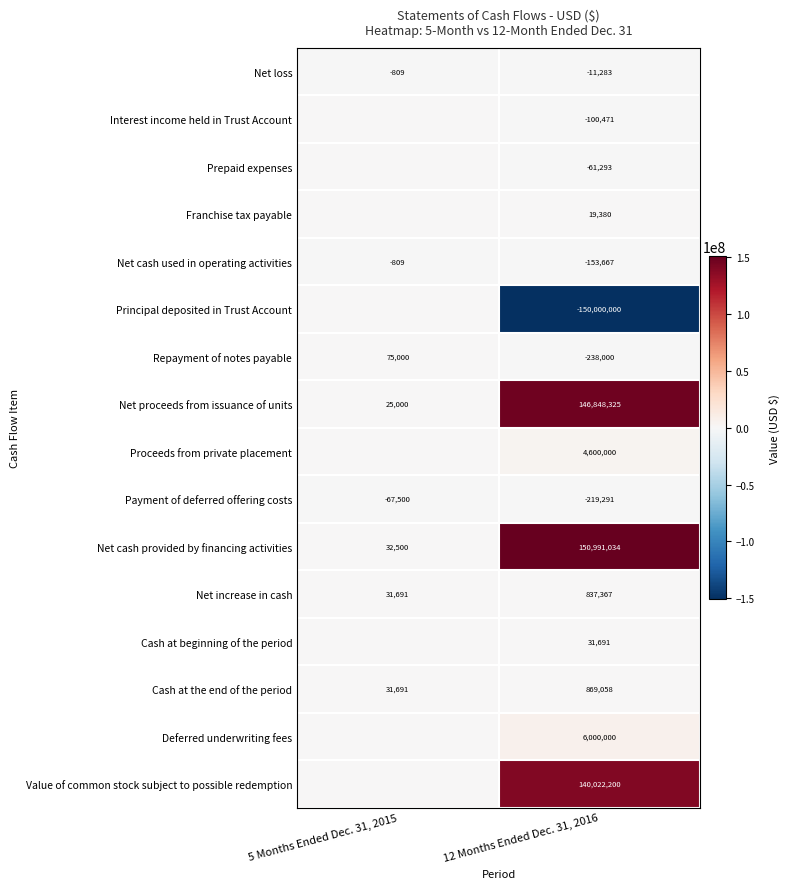

The Net increase in cash series shows 31691 at 5 Months Ended Dec. 31, 2015. True or false?

True